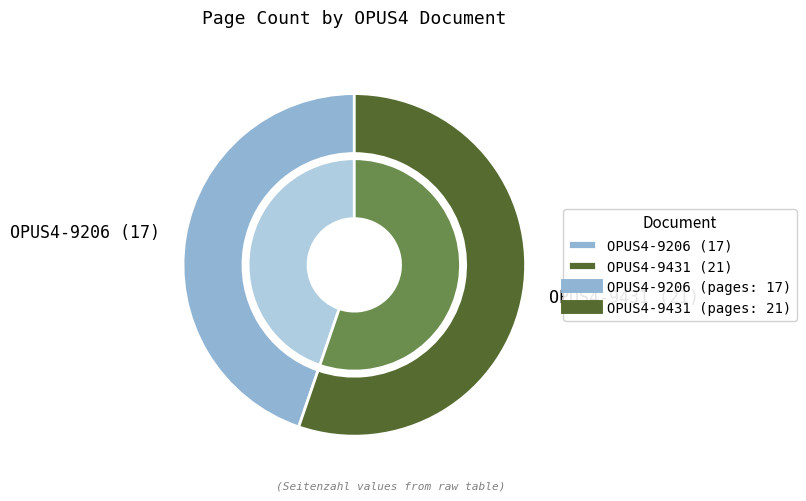

What is the smallest slice in the pie chart?

OPUS4-9206 (17)